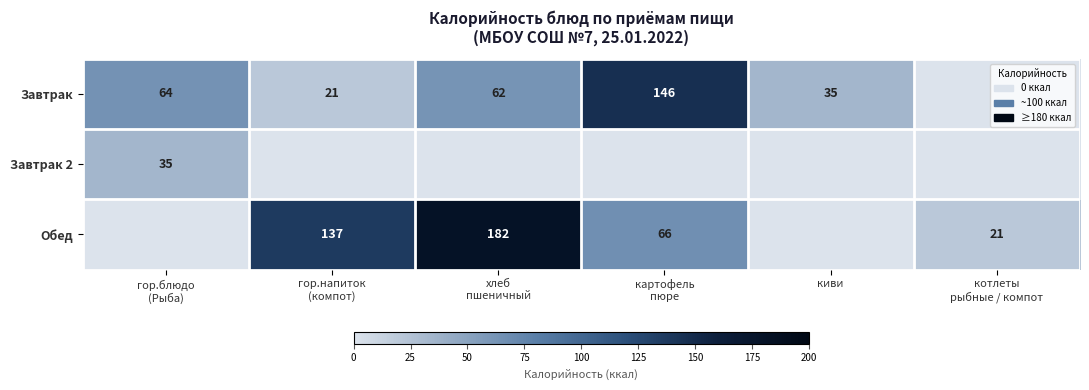

At which category is the sum across all series the highest?

хлеб
пшеничный